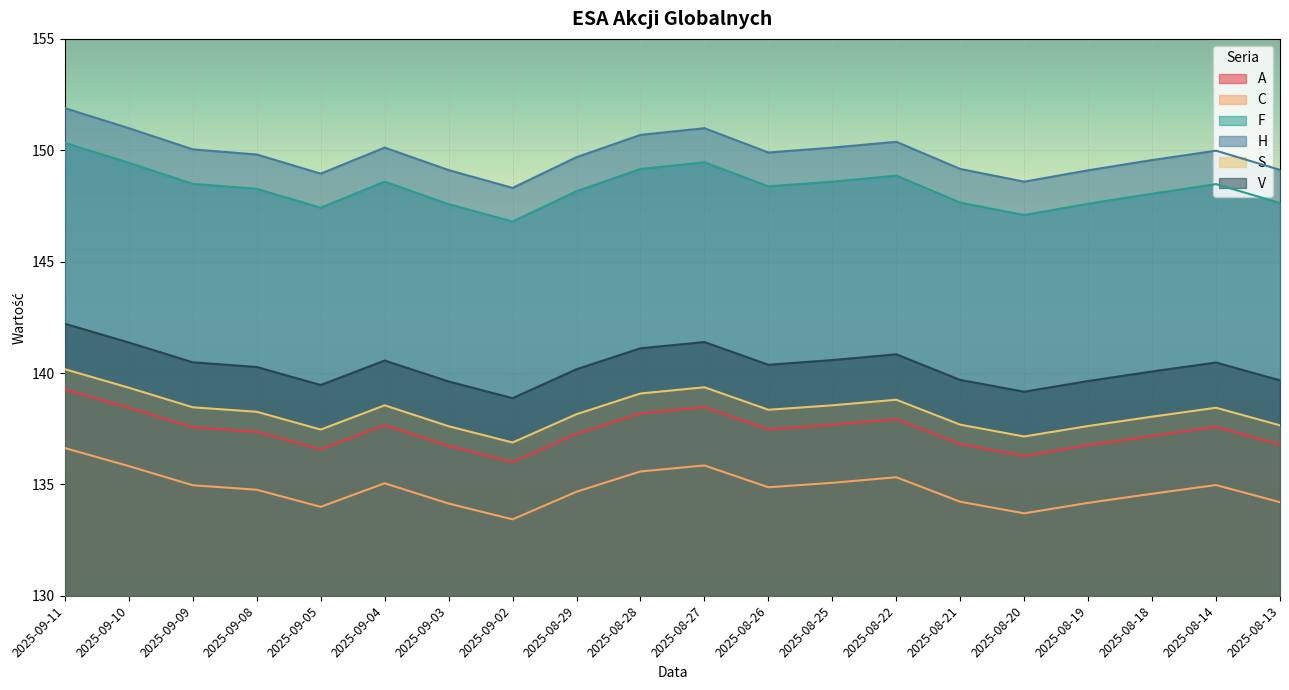

What is the label of the 2nd point from the right?

2025-08-14